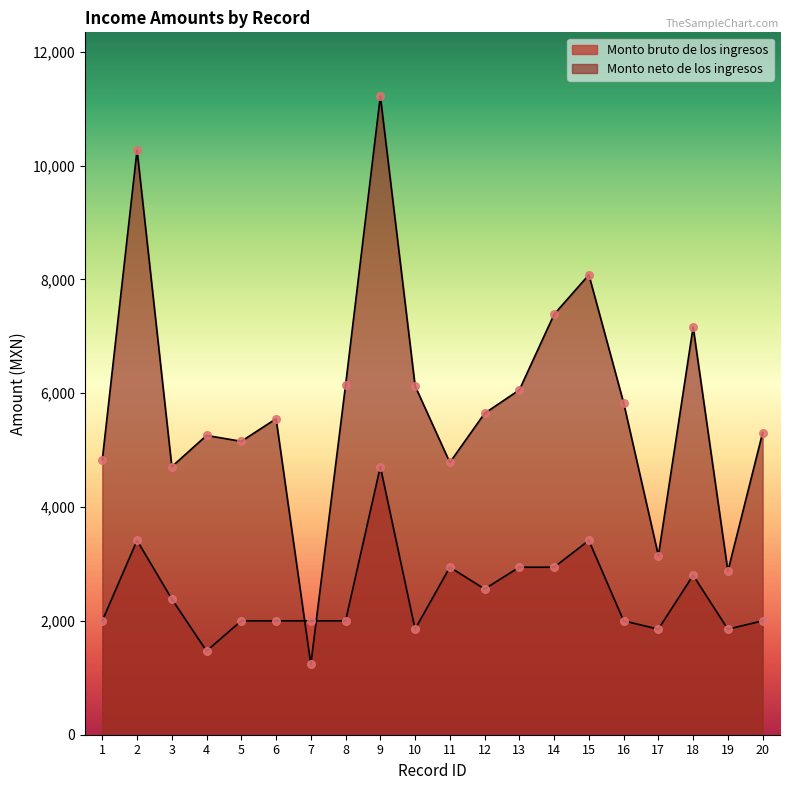

What is the total value across all series at 3?

7093.1